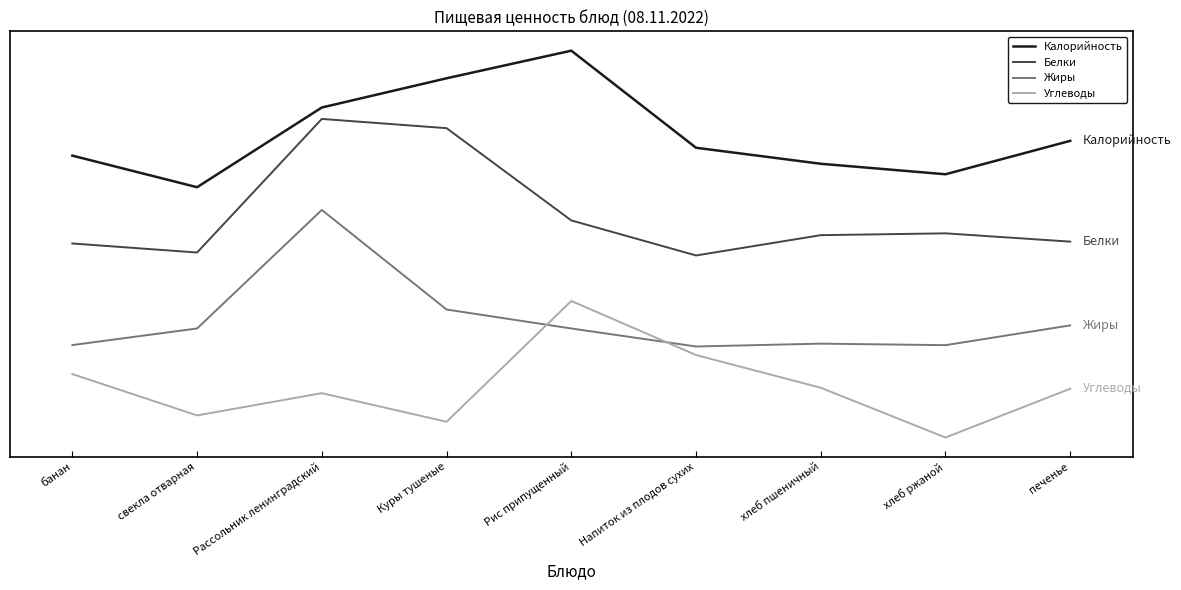

What is the label of the 8th point from the right?

свекла отварная